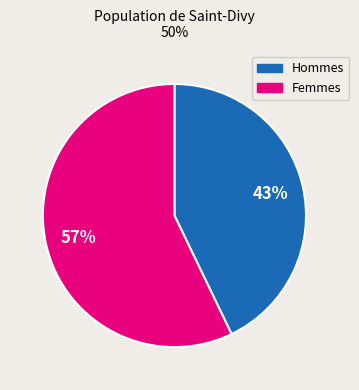

Is there a majority slice in this chart?

Yes